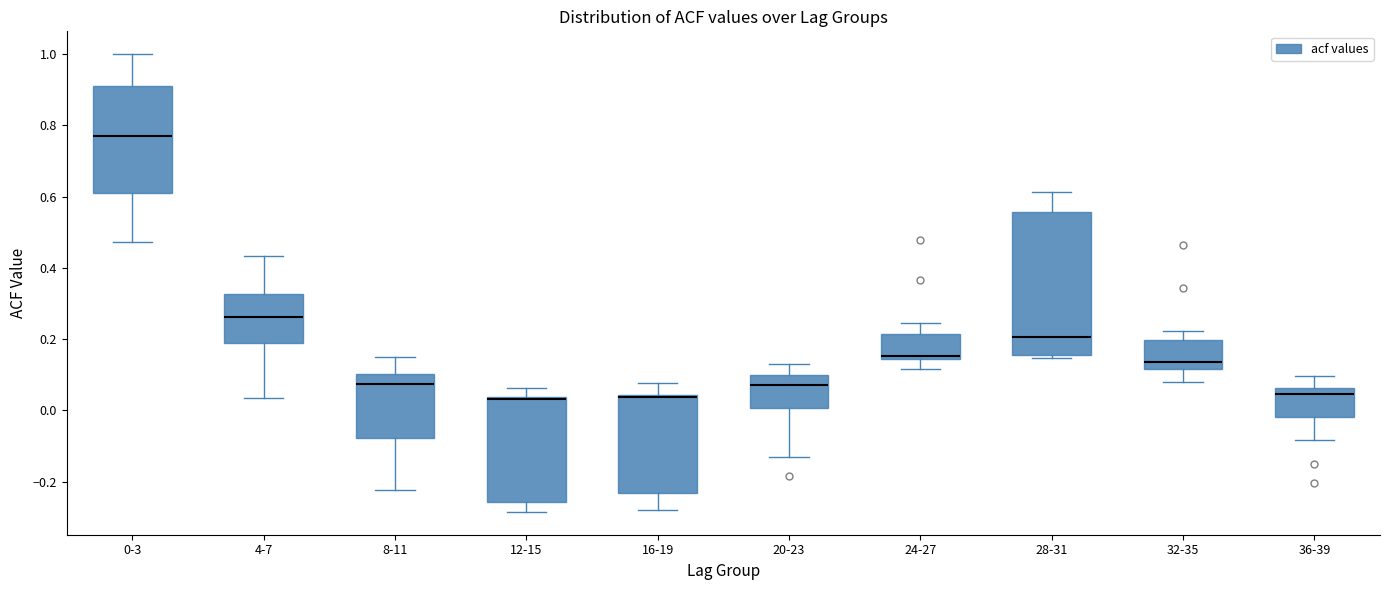

Reading left to right, transcribe this box plot: for each box, give where its median line is, the range the box spans, and where its two whiskers end, as read against the y-axis. The values are not printed on the chart, so give them approximately, as read against the axis.

0-3: median 0.76, box 0.60 to 0.92, whiskers 0.48 to 1.00
4-7: median 0.26, box 0.18 to 0.32, whiskers 0.04 to 0.44
8-11: median 0.08, box -0.08 to 0.10, whiskers -0.22 to 0.16
12-15: median 0.04 (just below the box's upper edge), box -0.26 to 0.04, whiskers -0.28 to 0.06
16-19: median 0.04 (just below the box's upper edge), box -0.24 to 0.04, whiskers -0.28 to 0.08
20-23: median 0.08, box 0.00 to 0.10, whiskers -0.14 to 0.12
24-27: median 0.16, box 0.14 to 0.22, whiskers 0.12 to 0.24
28-31: median 0.20, box 0.16 to 0.56, whiskers 0.14 to 0.62
32-35: median 0.14, box 0.12 to 0.20, whiskers 0.08 to 0.22
36-39: median 0.04, box -0.02 to 0.06, whiskers -0.08 to 0.10